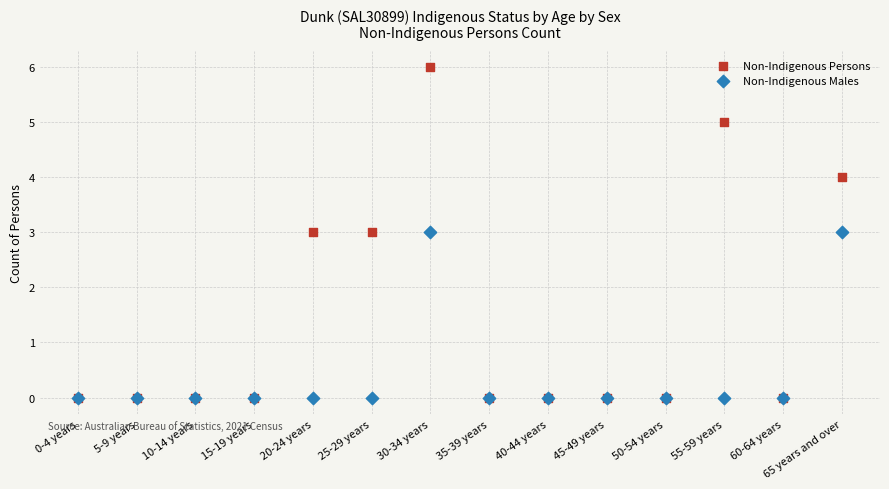

Which series contains the highest Y value?

Non-Indigenous Persons